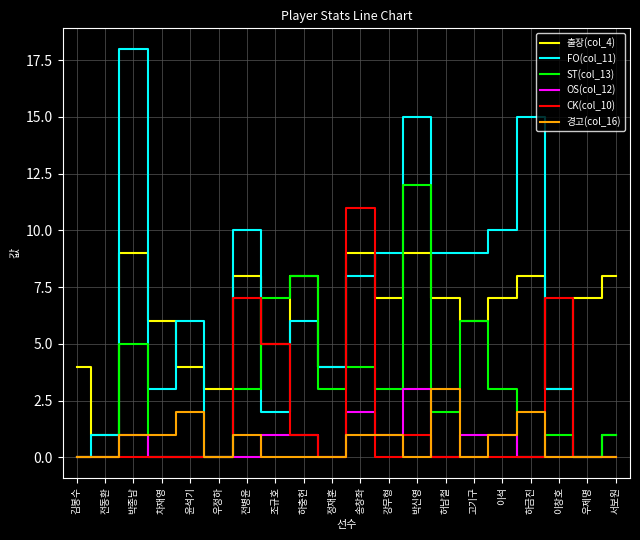

At which label is CK(col_10) closest to 5?

조규호